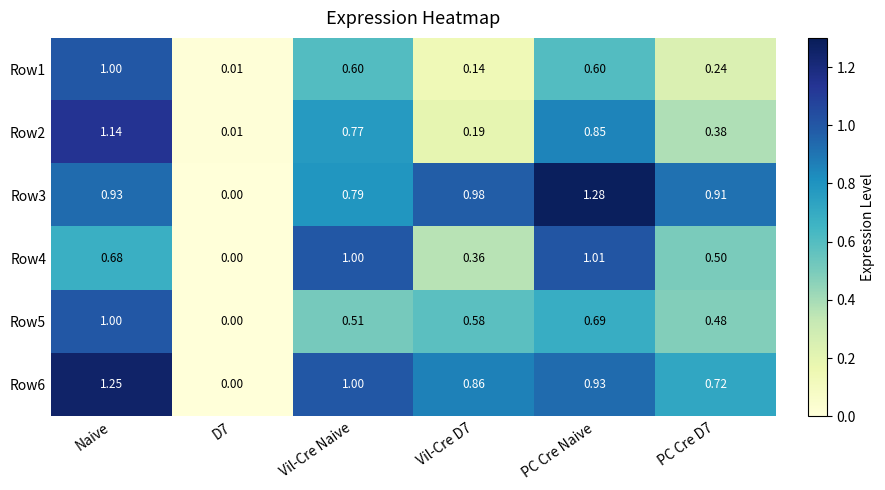

Which label corresponds to the largest value in the chart?

PC Cre Naive